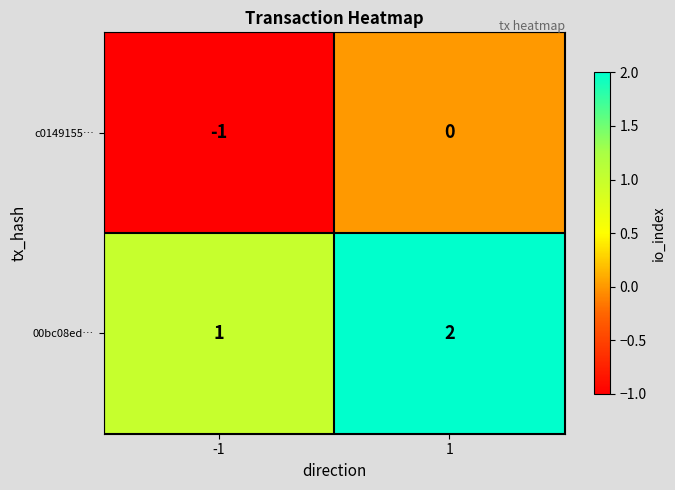

Reading right to left, transcribe all the data shown in this chart.

c0149155…: 1=0	-1=-1
00bc08ed…: 1=2	-1=1